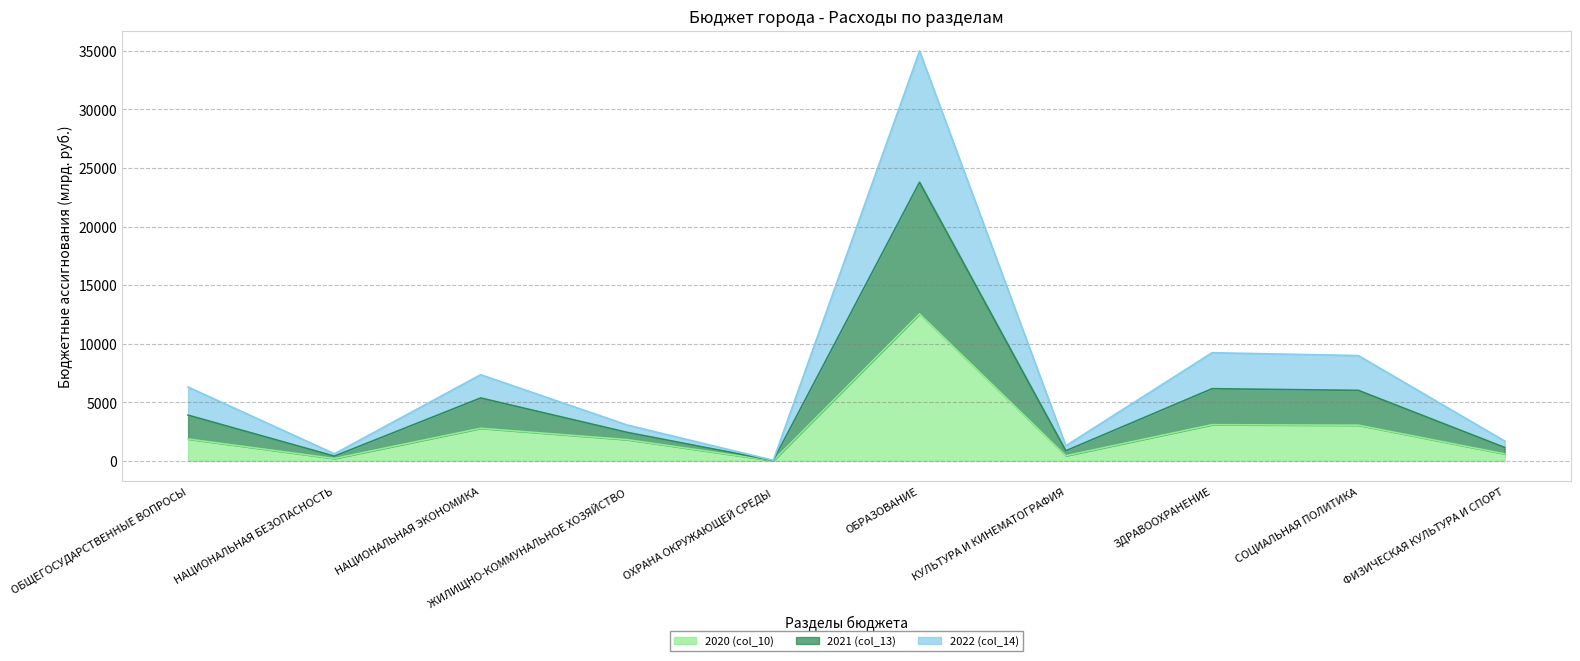

True or false: 2020 (col_10) has a value of 3088.6 at ЗДРАВООХРАНЕНИЕ.

True